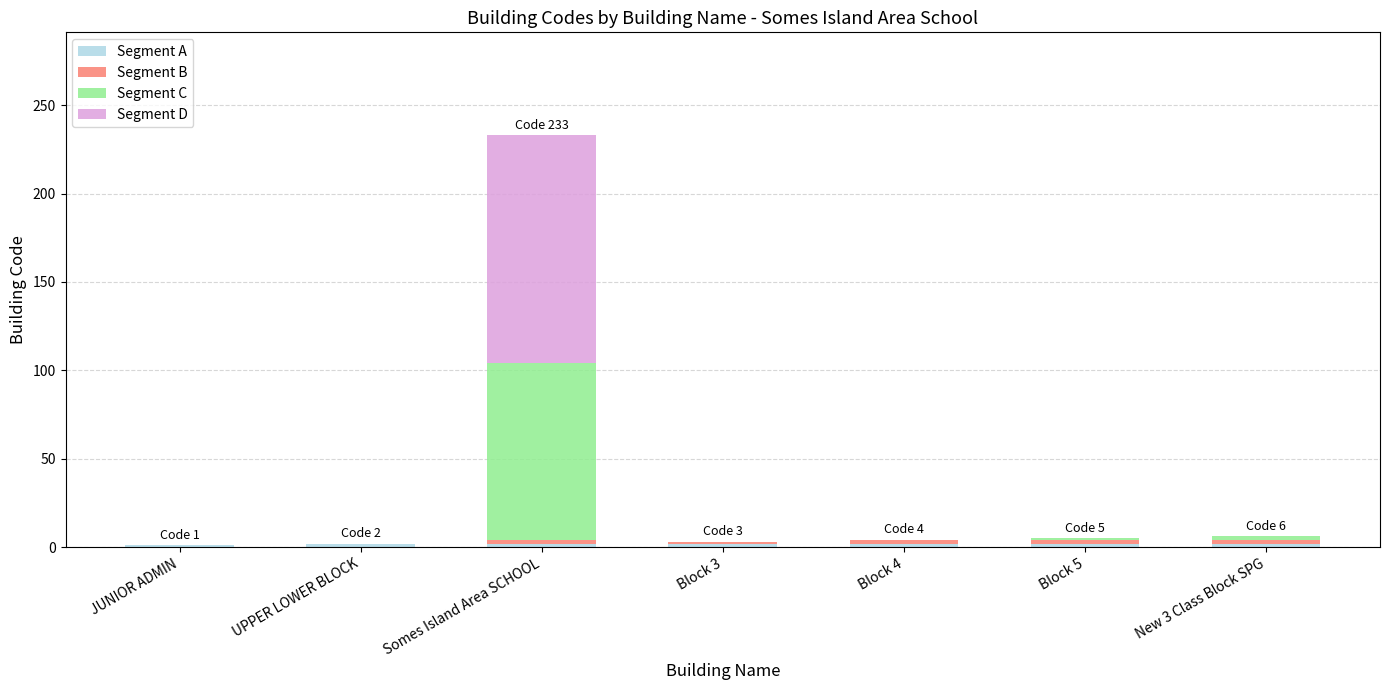

At which category is the sum across all series the highest?

Somes Island Area SCHOOL